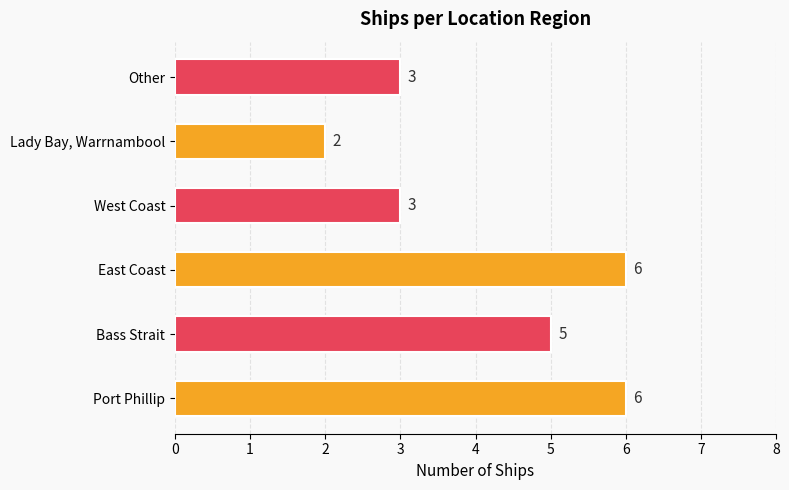

What is the difference between the maximum and second lowest values?

3